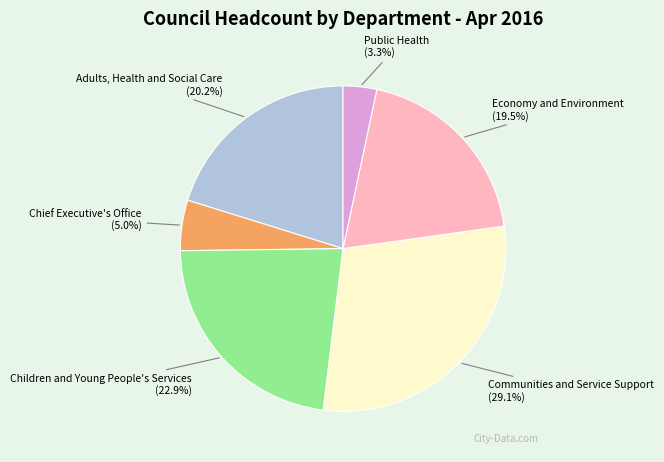

How many segments does this pie chart have?

6